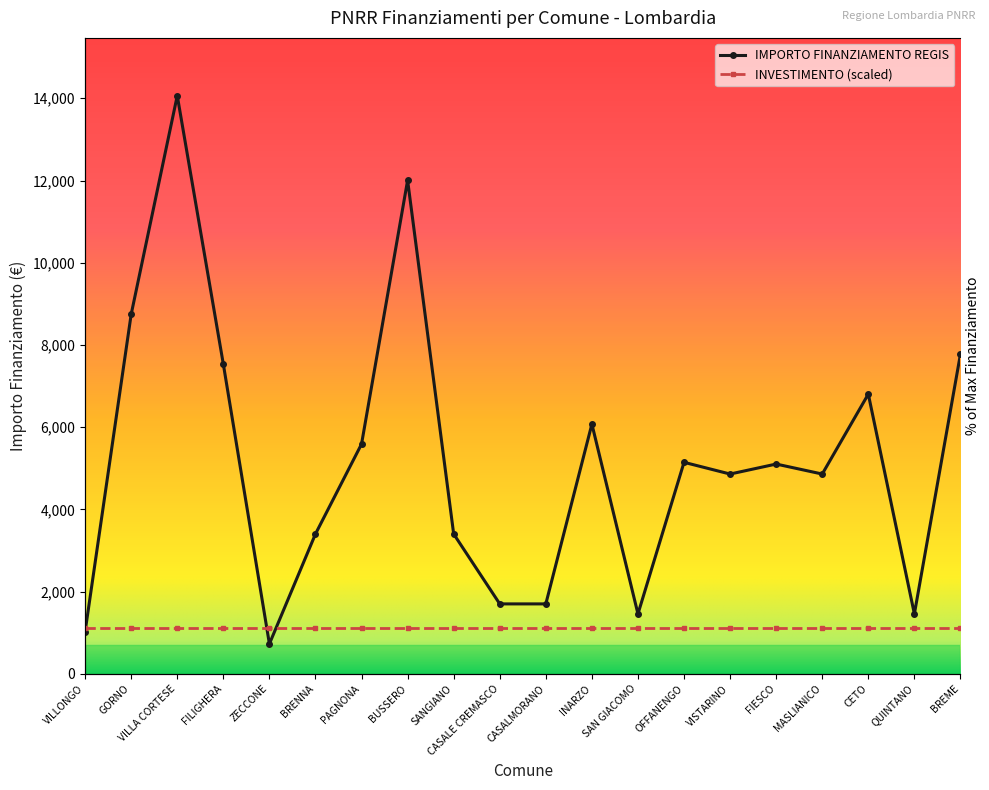

What is the ratio of the value at PAGNONA to the value at GORNO?

0.6